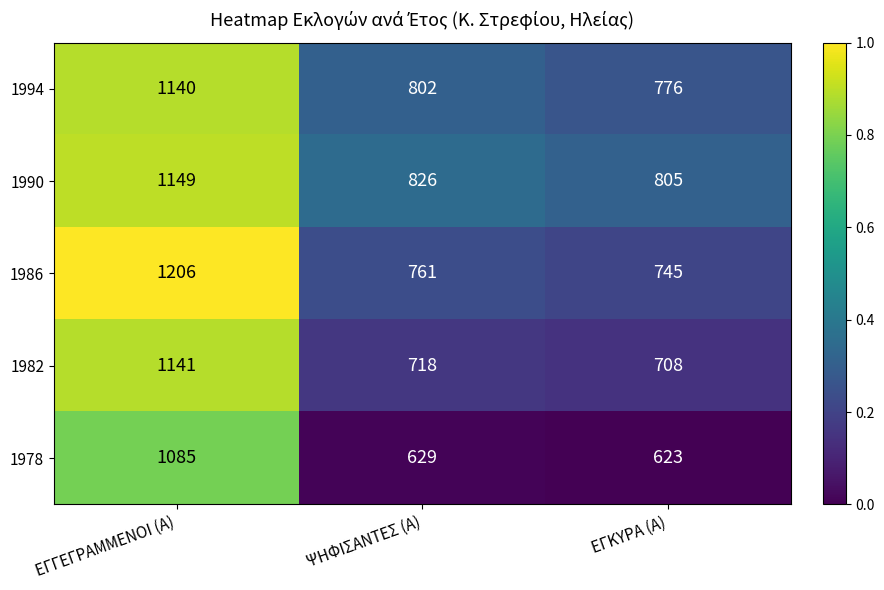

Where is 1986 nearest to the value 975?

ΨΗΦΙΣΑΝΤΕΣ (Α)